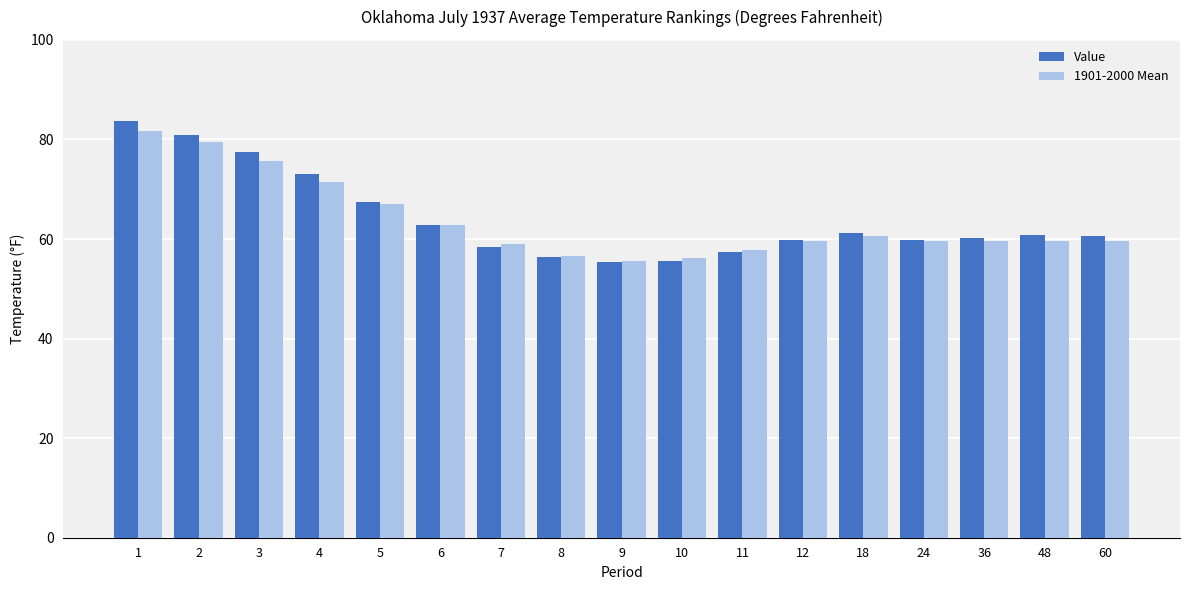

Which series has the widest spread of values?

Value